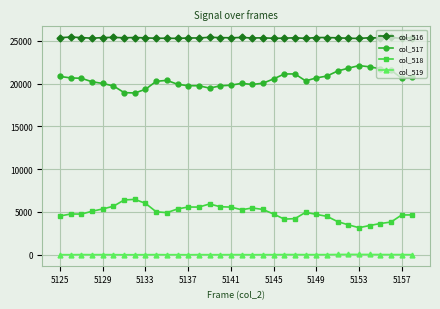

What is the value of the col_516 point at the 11th from the left?

25292